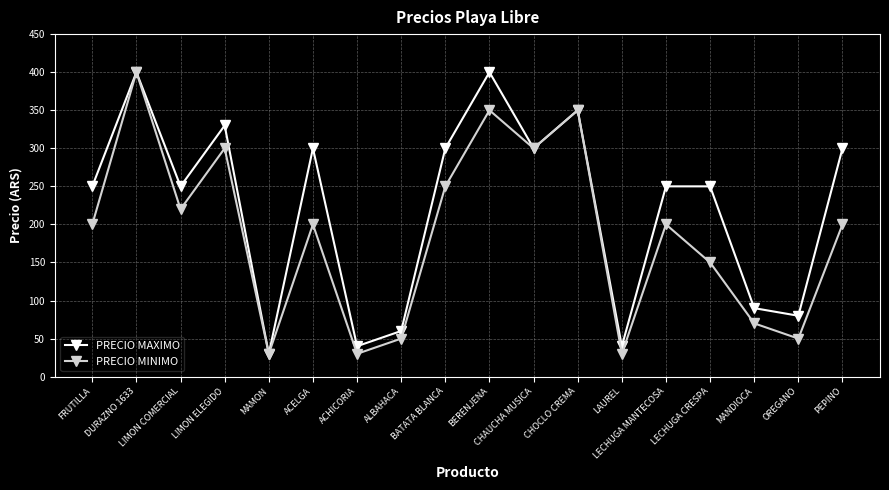

Where is PRECIO MINIMO nearest to the value 215?

LIMON COMERCIAL